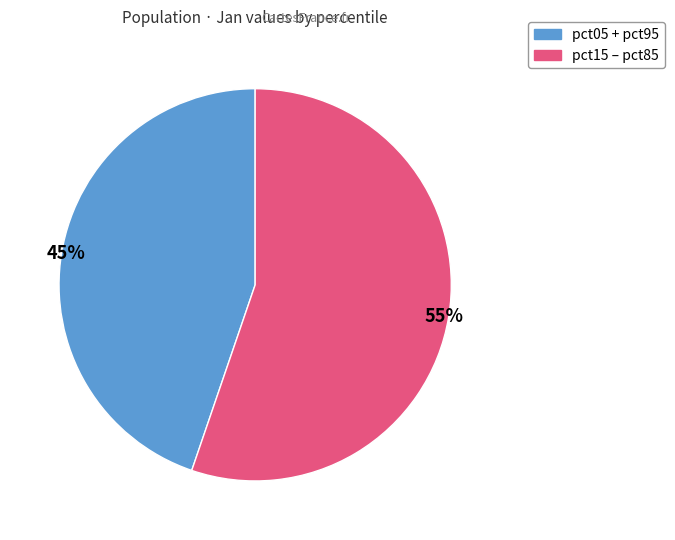

Does any single category account for the majority?

Yes